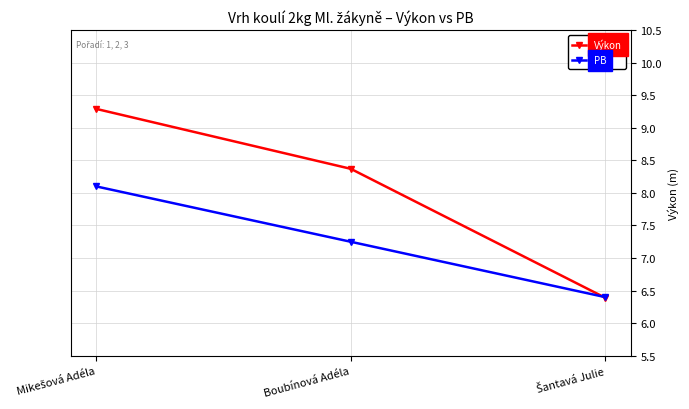

Count the number of categories in the chart.

3